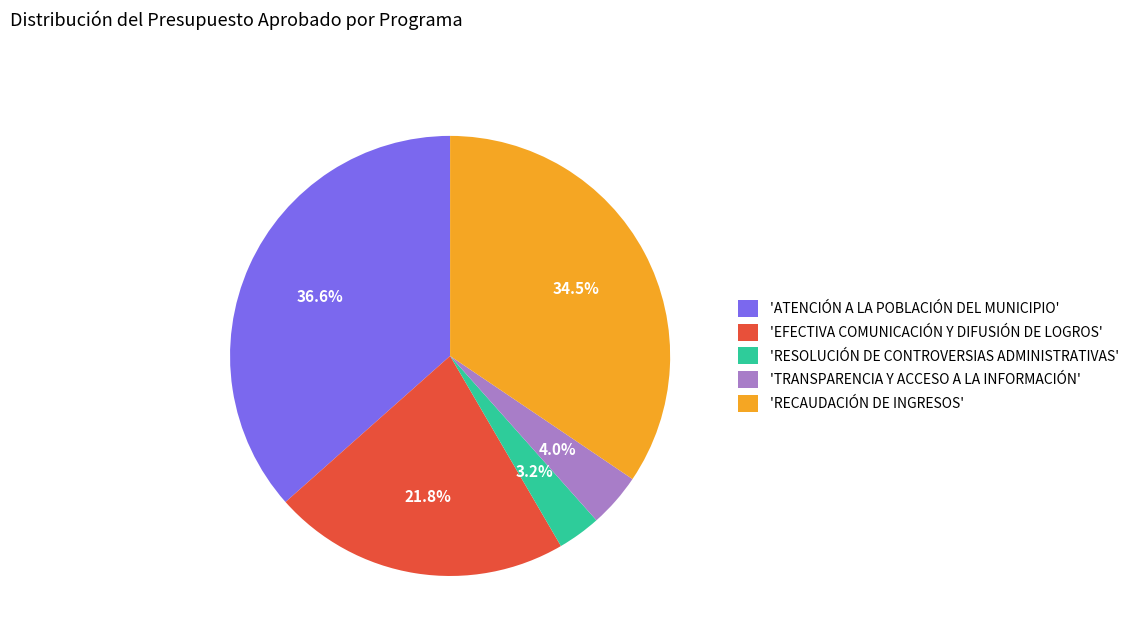

Which slice is the smallest?

'RESOLUCIÓN DE CONTROVERSIAS ADMINISTRATIVAS'